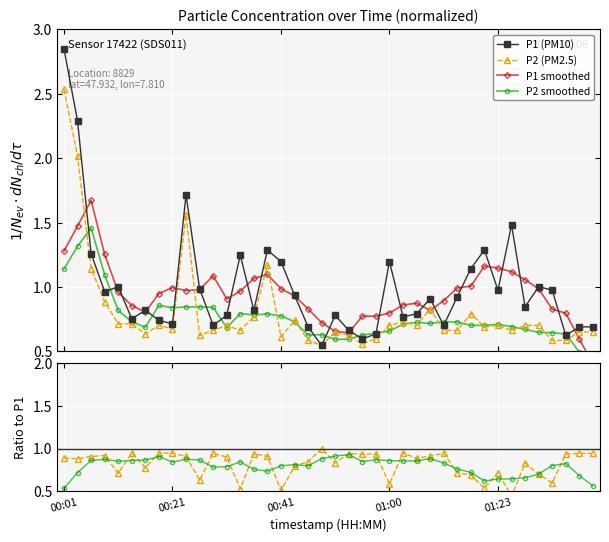

Is it true that P1 (PM10) equals 2.8 at 00:01?

True